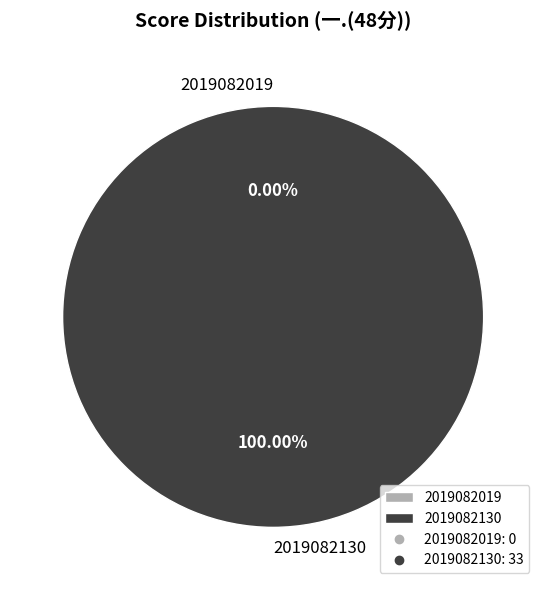

How many slices are in this pie chart?

2